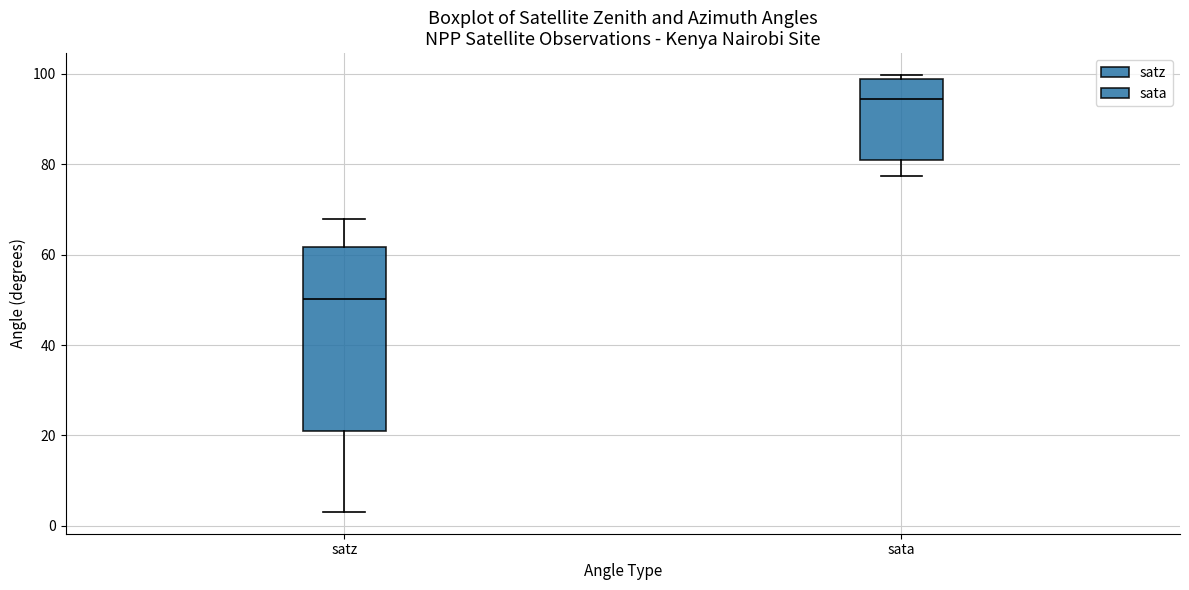

Reading left to right, read every box against the y-axis: the position of its median line, the range the box covers, and the ends of its whiskers. The values are not printed on the chart, so give them approximately, as read against the axis.

satz: median 50, box 22 to 62, whiskers 4 to 68
sata: median 94, box 80 to 98, whiskers 78 to 100